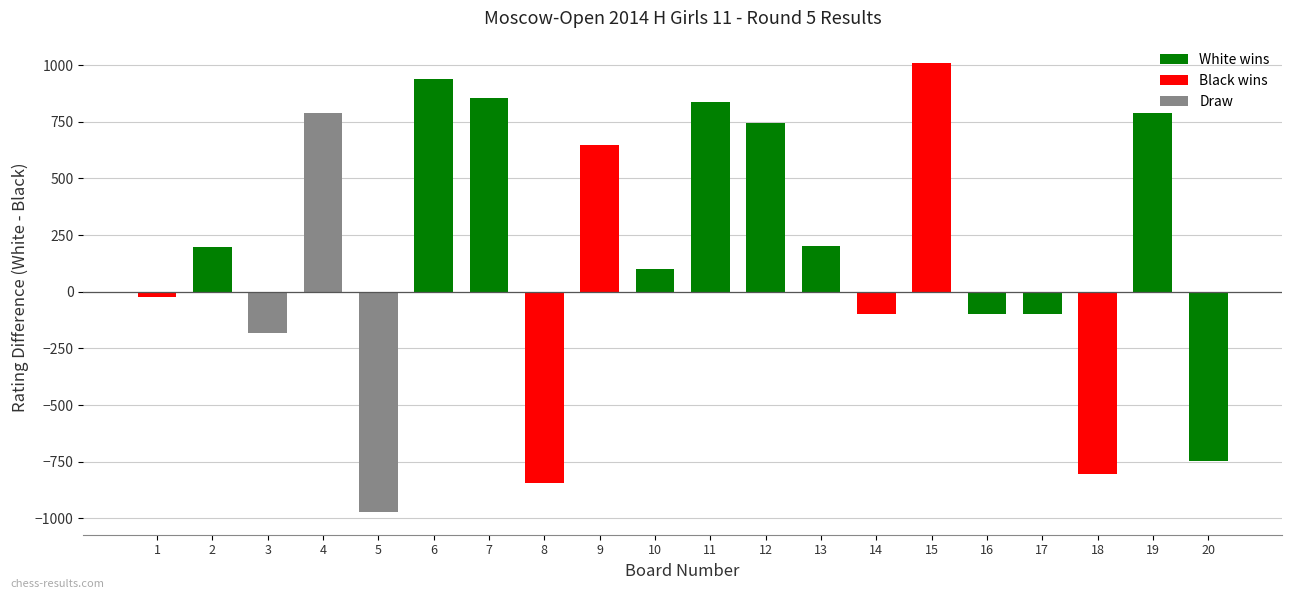

What is the change in value from 9 to 11?

+191